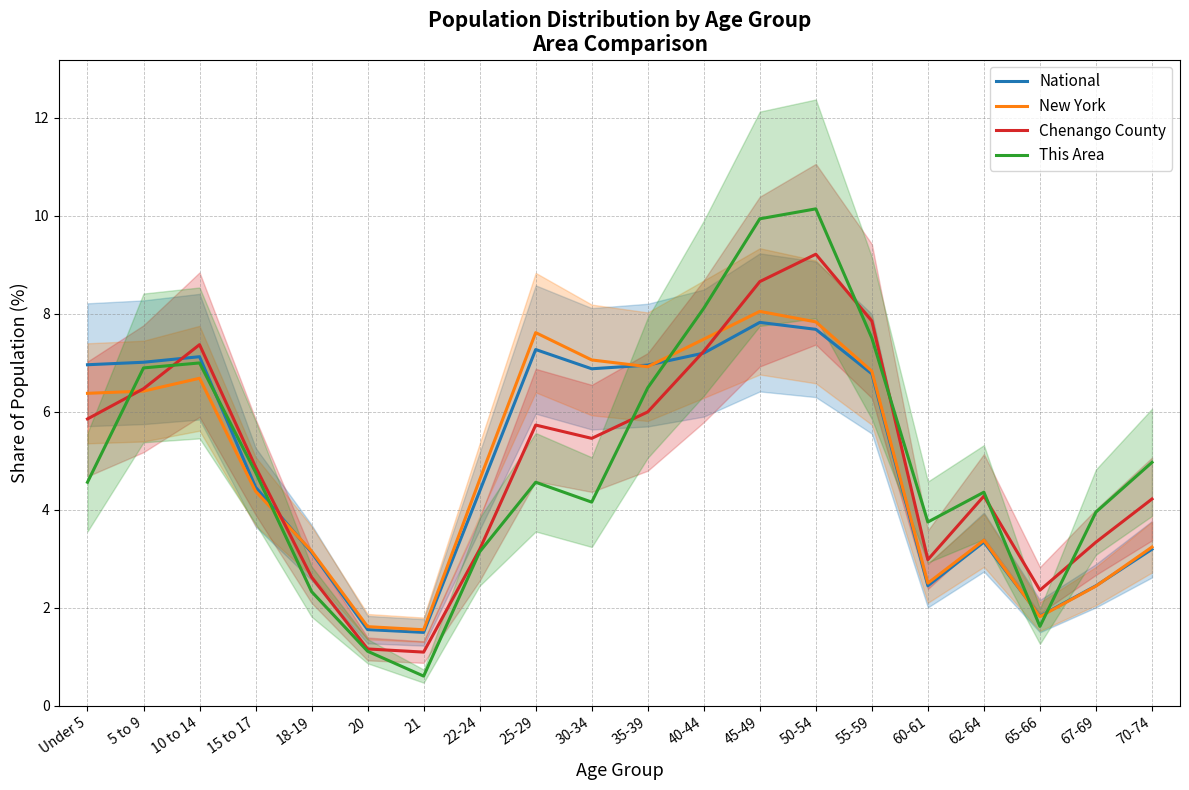

Where is the first local minimum for National?

21